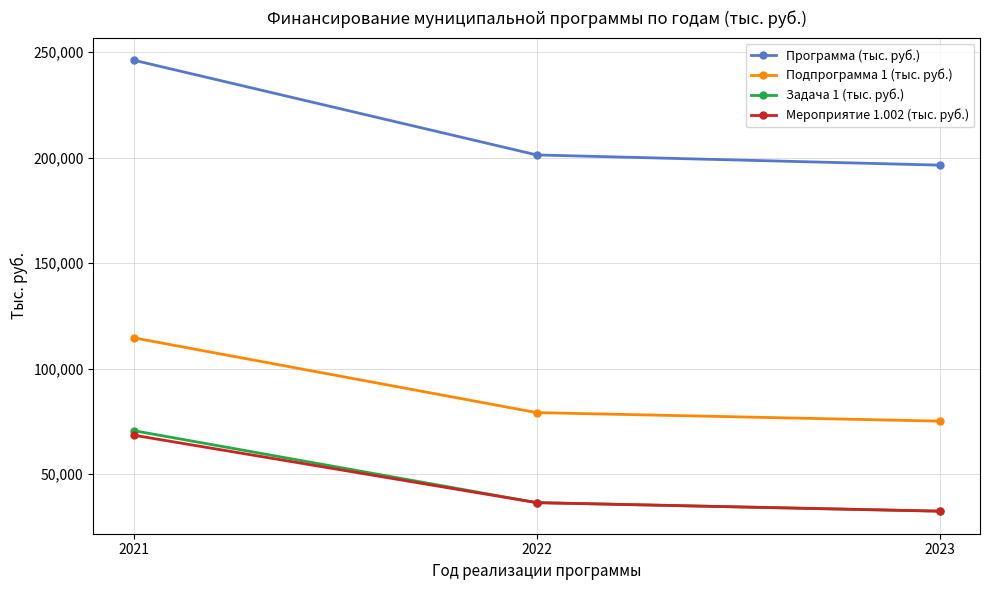

How many categories are shown in the chart?

3